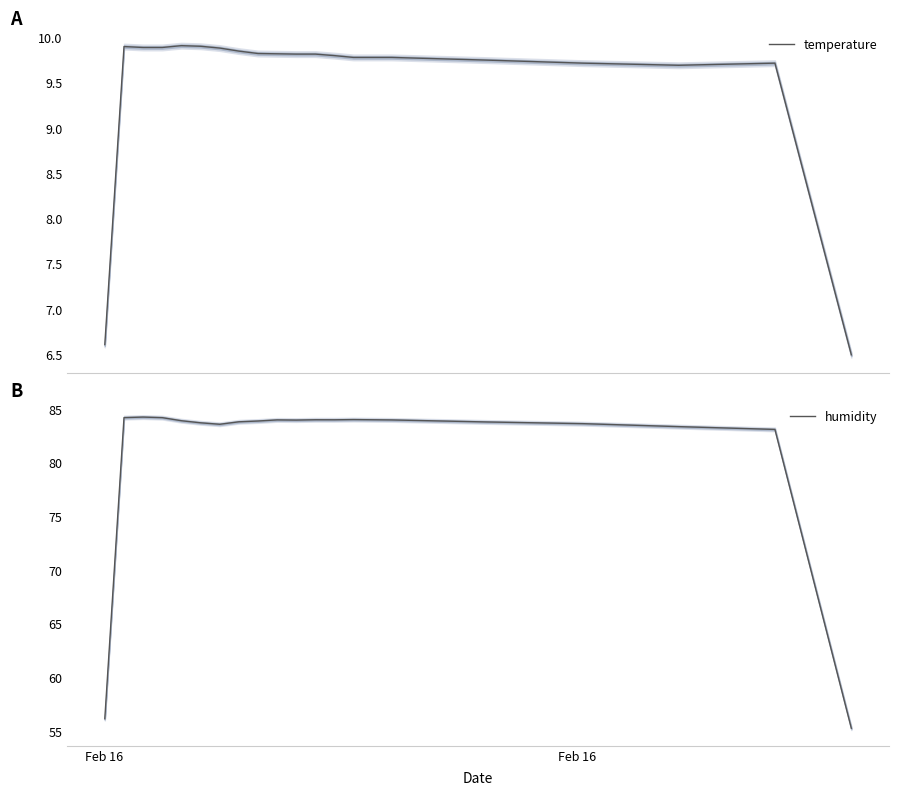

True or false: temperature has more than 2 interior local peaks.

True